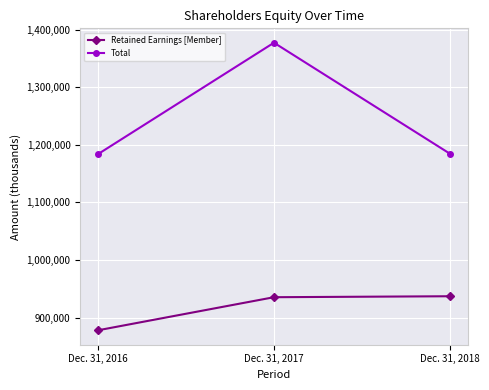

The value of Retained Earnings [Member] at Dec. 31, 2016 is 877969. True or false?

True